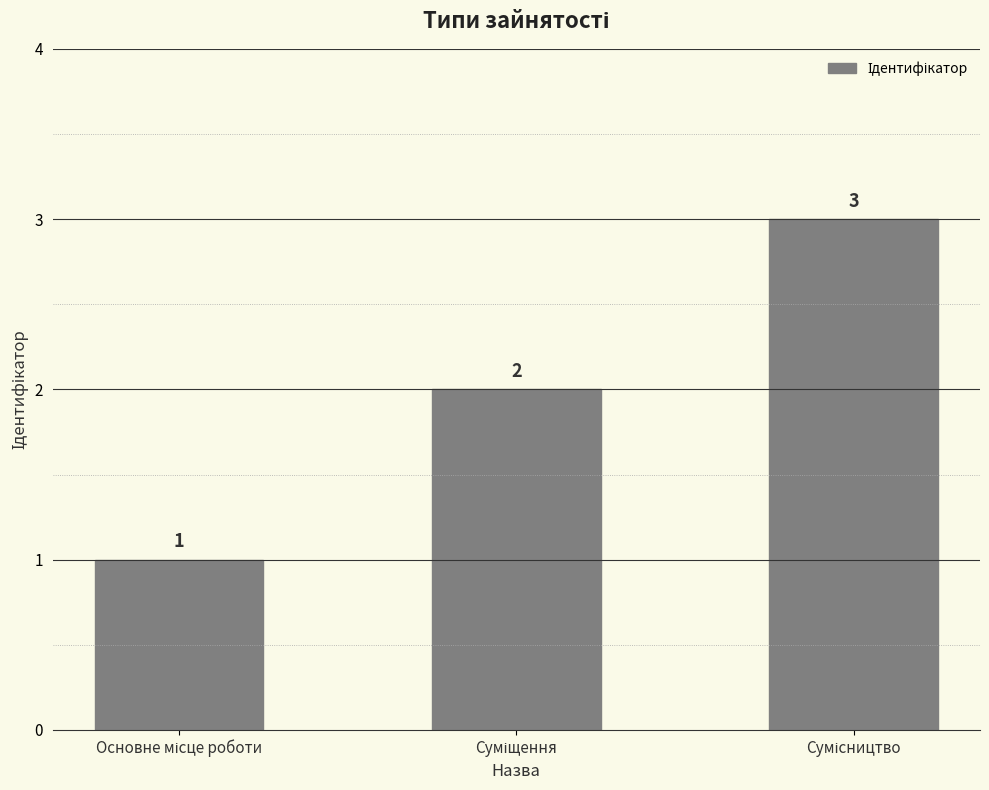

Reading right to left, what are all the values shown in this chart?

3	2	1